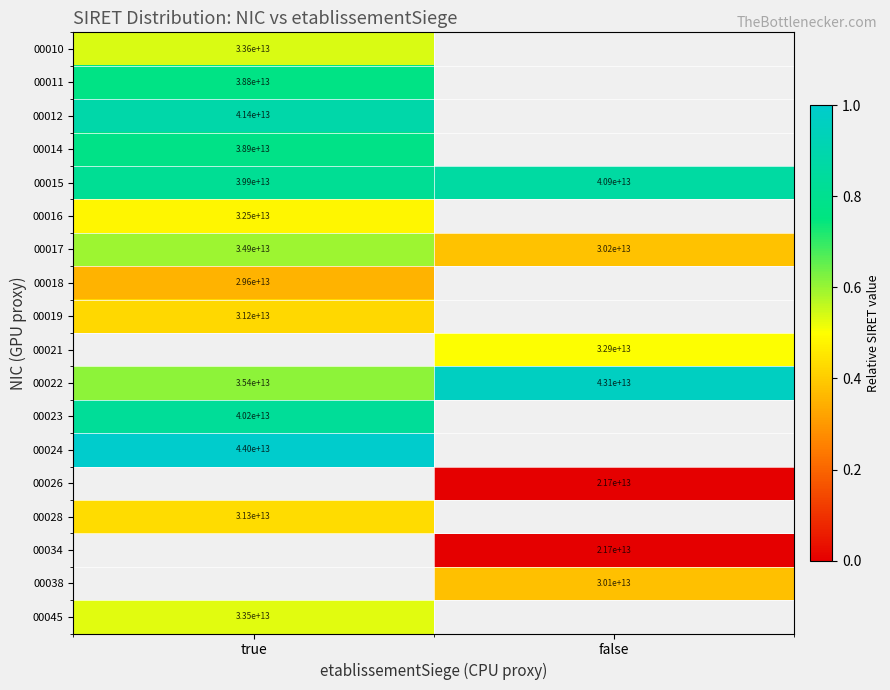

Count the number of data series in this chart.

18